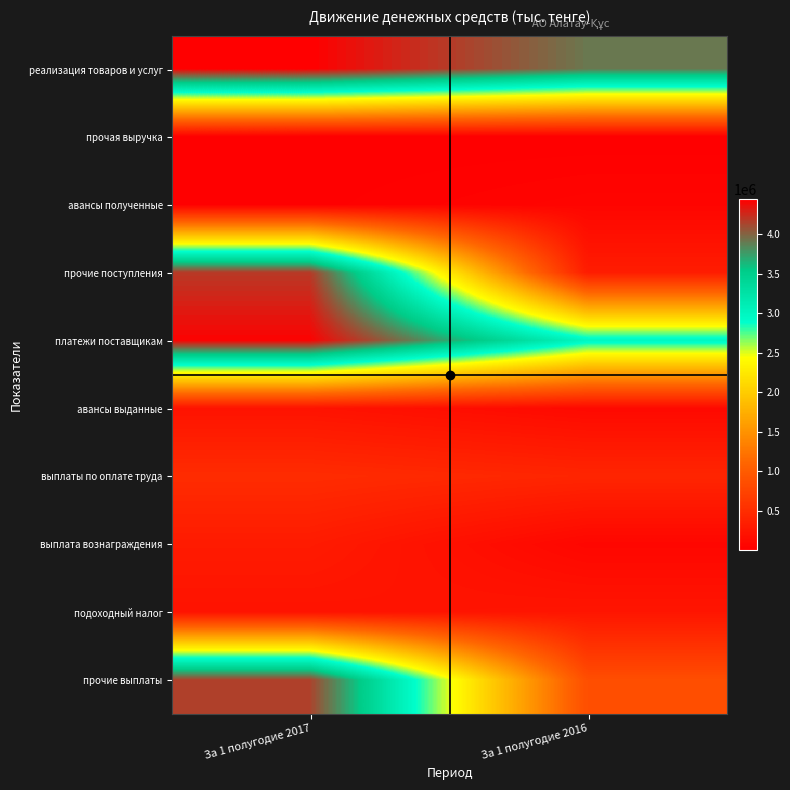

How many series are shown in this chart?

10